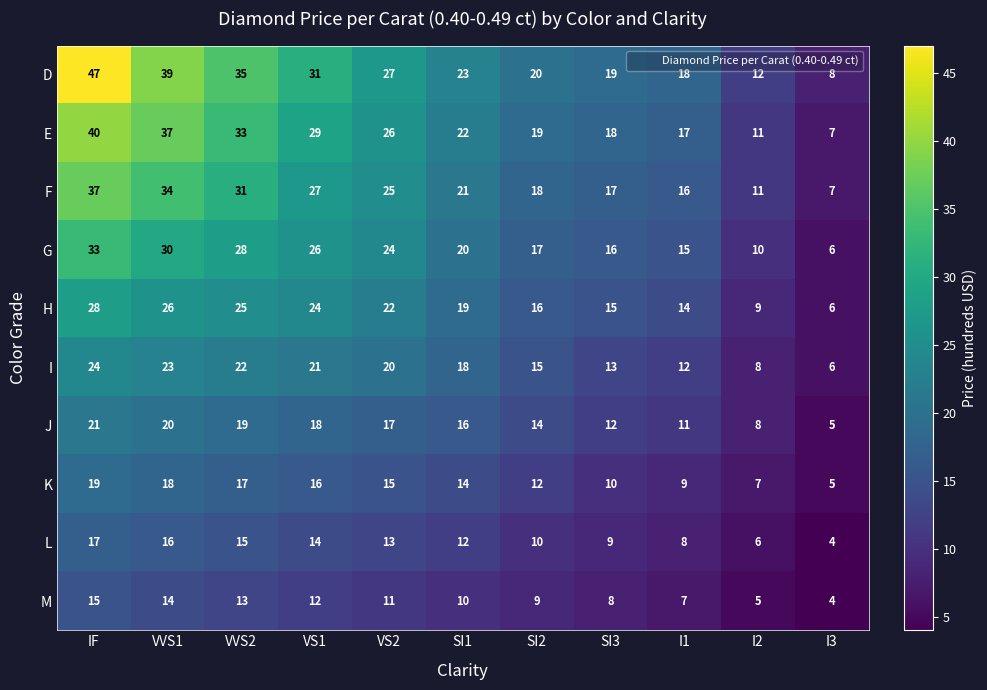

What is the maximum value shown in the chart?

47